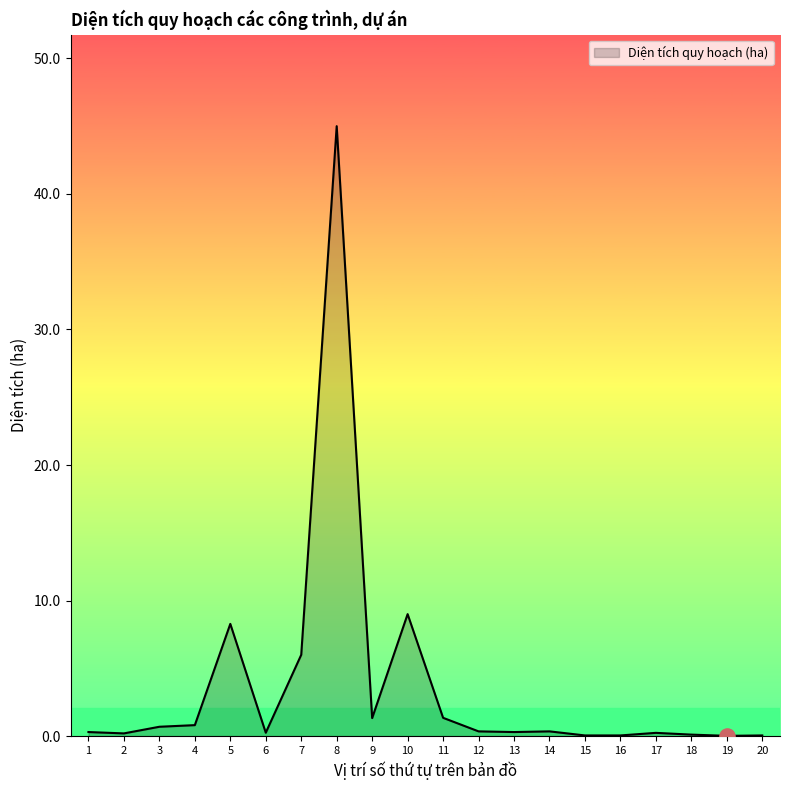

What is the change in value from 11 to 15?

-1.3